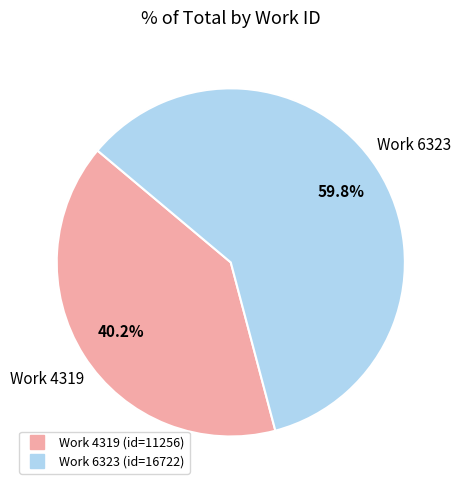

Is there a majority slice in this chart?

Yes